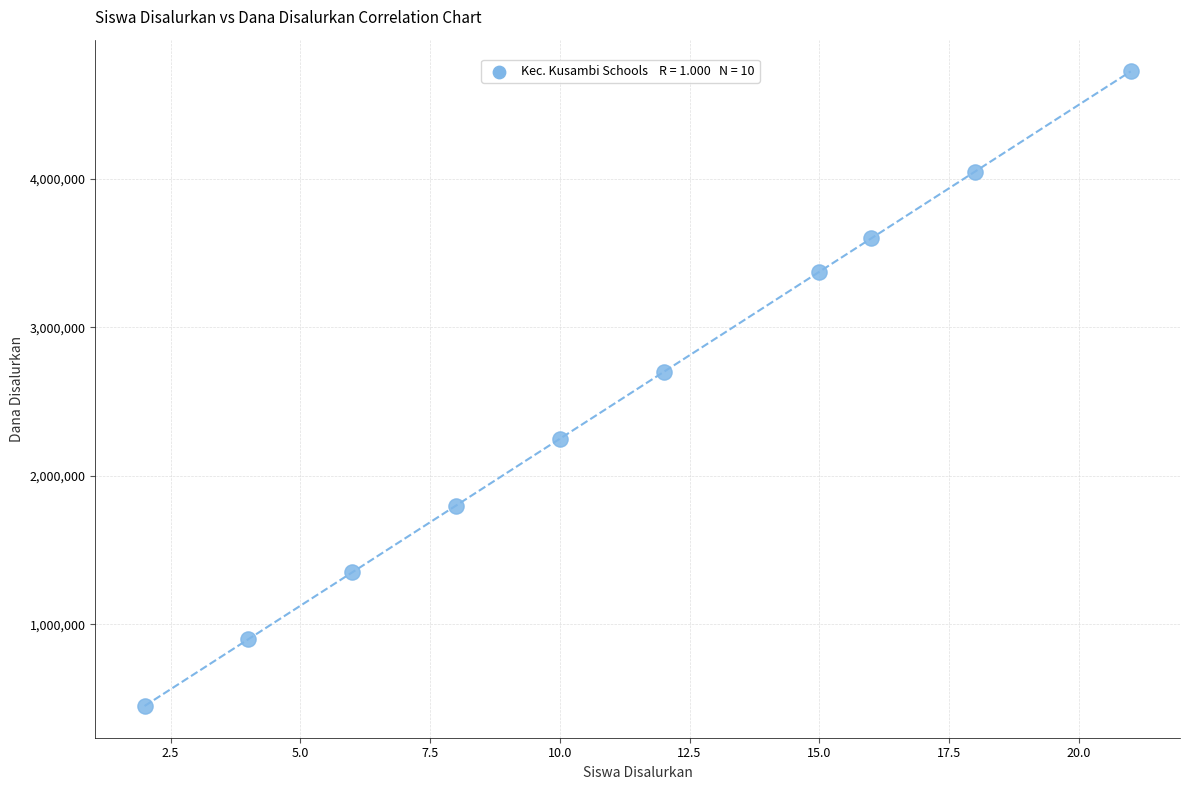

What is the range of Y values (max minus min)?

4275000